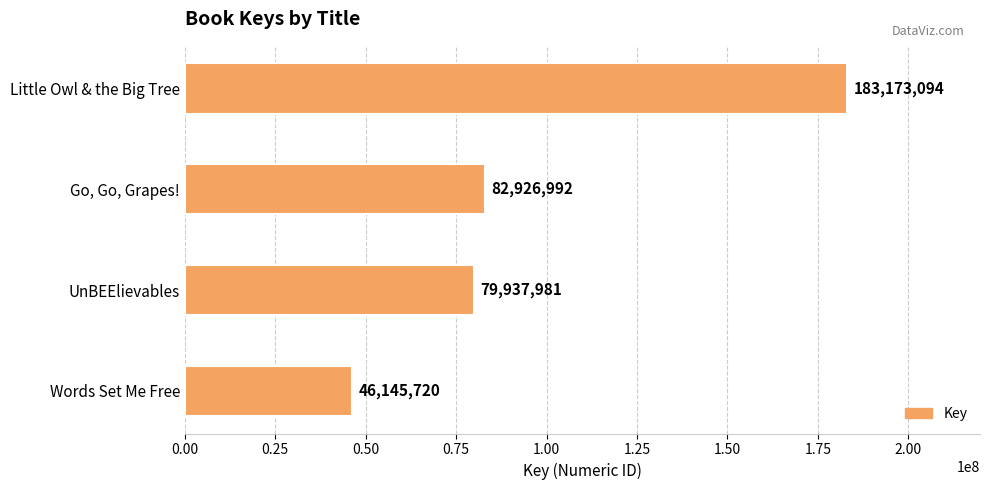

At which category does the chart reach its minimum across all series?

Words Set Me Free